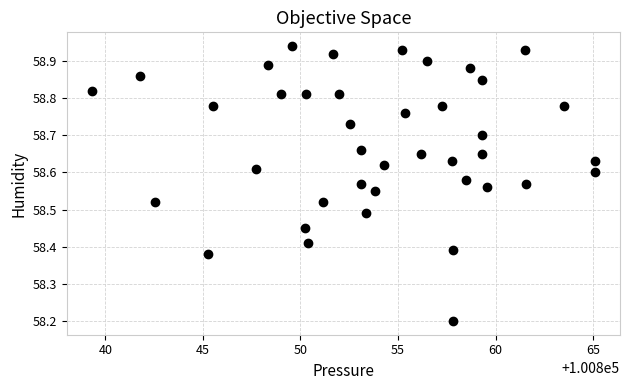

What Y value in the scatter plot is closest to 58?

58.2